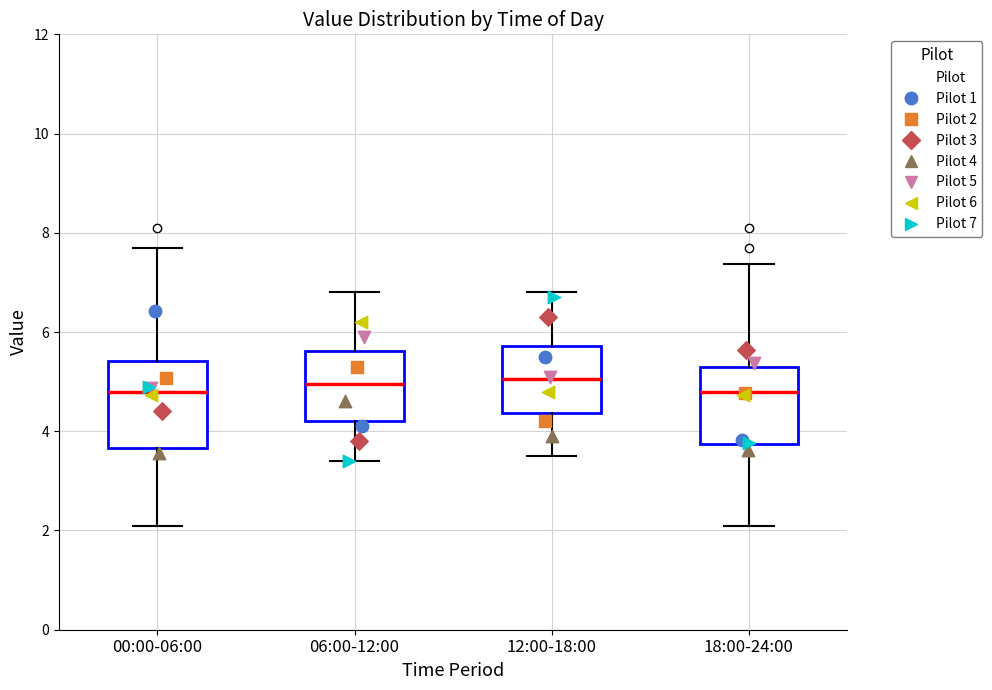

Reading left to right, read every box against the y-axis: the position of its median line, the range the box covers, and the ends of its whiskers. The values are not printed on the chart, so give them approximately, as read against the axis.

00:00-06:00: median 4.8, box 3.6 to 5.4, whiskers 2.2 to 7.8
06:00-12:00: median 5.0, box 4.2 to 5.6, whiskers 3.4 to 6.8
12:00-18:00: median 5.0, box 4.4 to 5.8, whiskers 3.6 to 6.8
18:00-24:00: median 4.8, box 3.8 to 5.2, whiskers 2.2 to 7.4